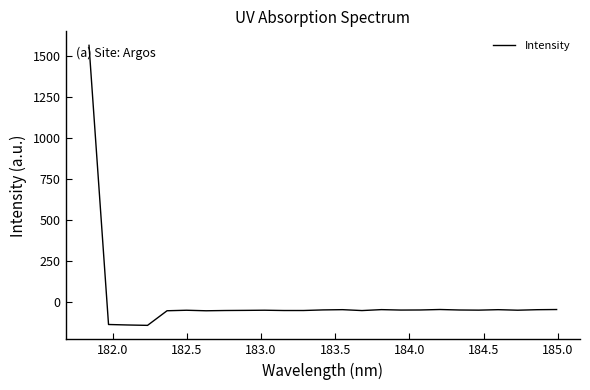

What is the smallest value displayed?

-141.1